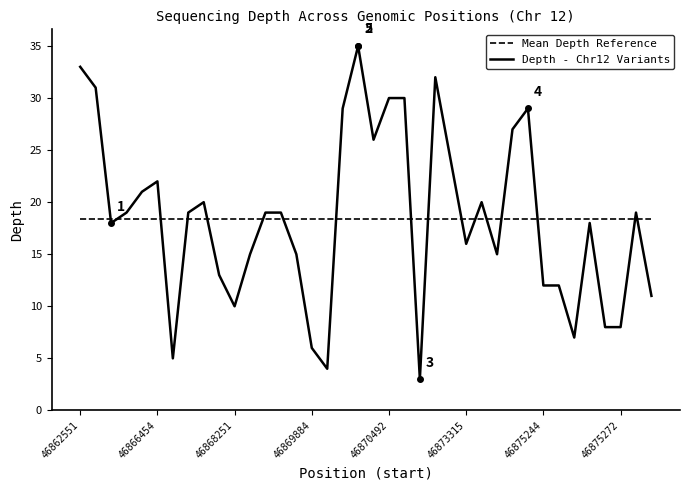

Reading left to right, transcribe all the data shown in this chart.

Mean Depth Reference: 18.4	18.4	18.4	18.4	18.4	18.4	18.4	18.4	18.4	18.4	18.4	18.4	18.4	18.4	18.4	18.4	18.4	18.4	18.4	18.4	18.4	18.4	18.4	18.4	18.4	18.4	18.4	18.4	18.4	18.4	18.4	18.4	18.4	18.4	18.4	18.4	18.4	18.4
Depth - Chr12 Variants: 33.0	31.0	18.0	19.0	21.0	22.0	5.0	19.0	20.0	13.0	10.0	15.0	19.0	19.0	15.0	6.0	4.0	29.0	35.0	26.0	30.0	30.0	3.0	32.0	24.0	16.0	20.0	15.0	27.0	29.0	12.0	12.0	7.0	18.0	8.0	8.0	19.0	11.0